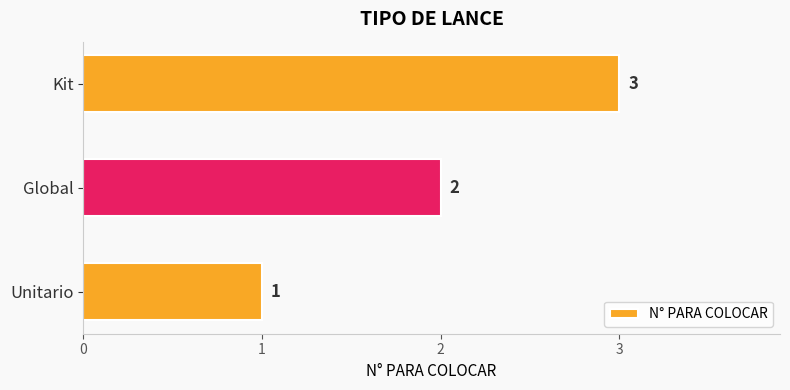

The value at Global is 2. True or false?

True